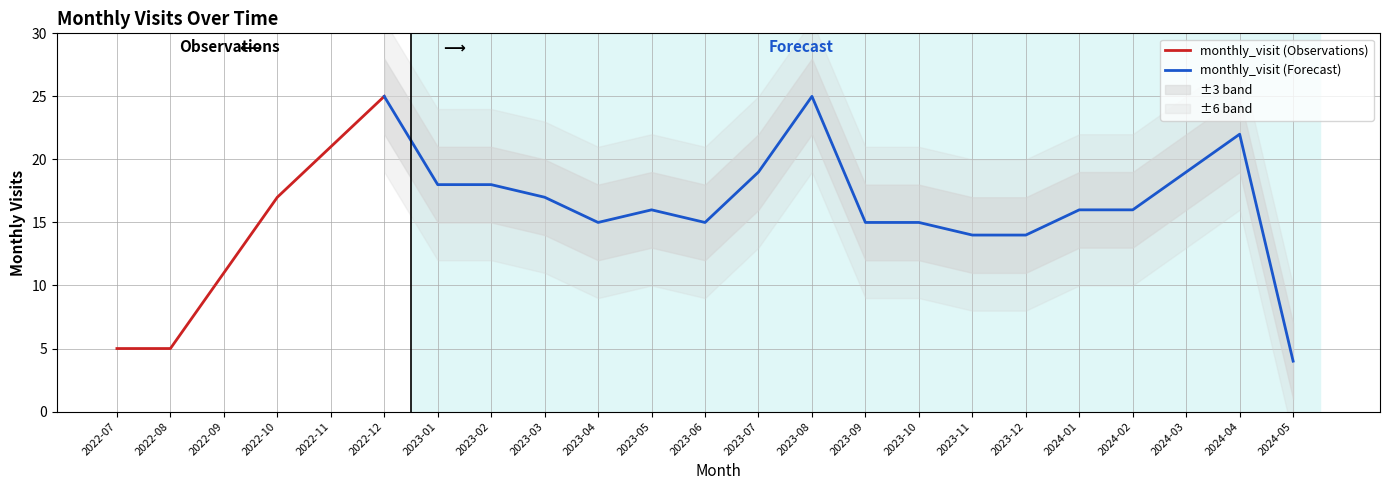

List the labels in order of value, largest first.

2022-12, 2023-08, 2024-04, 2022-11, 2023-07, 2024-03, 2023-01, 2023-02, 2022-10, 2023-03, 2023-05, 2024-01, 2024-02, 2023-04, 2023-06, 2023-09, 2023-10, 2023-11, 2023-12, 2022-09, 2022-07, 2022-08, 2024-05